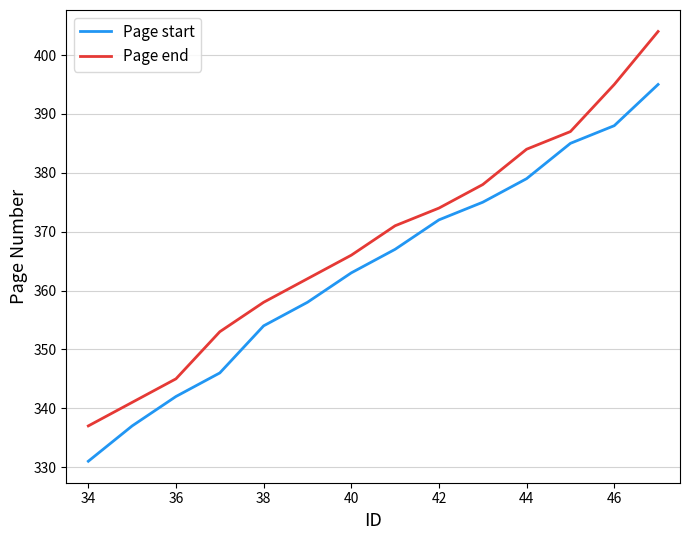

List the series in order of their peak value, highest first.

Page end, Page start